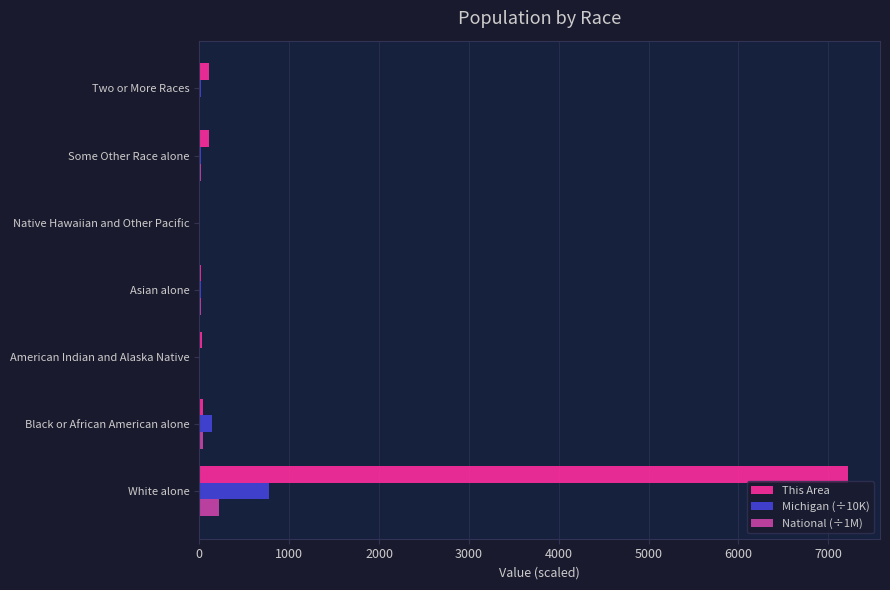

Which series has the largest total across all categories?

This Area